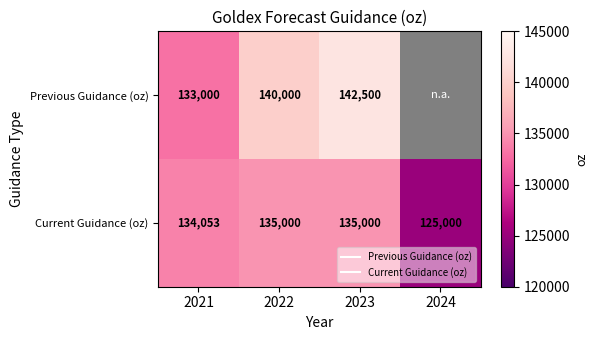

What is the sum of the Previous Guidance (oz) values at 2023 and 2022?

282500.0